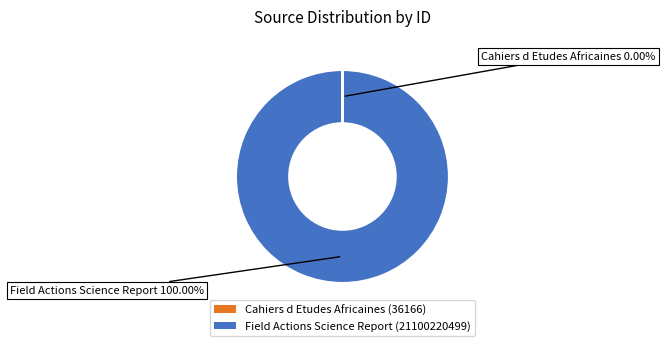

To the nearest percent, what is the average slice percentage?

50%